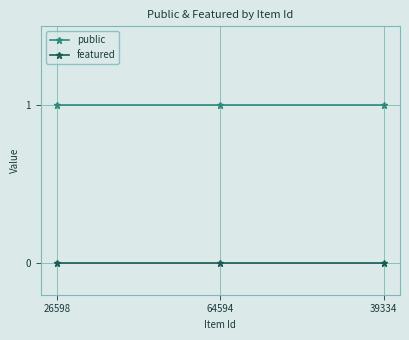

Rank the series at 26598 from highest to lowest value.

public, featured